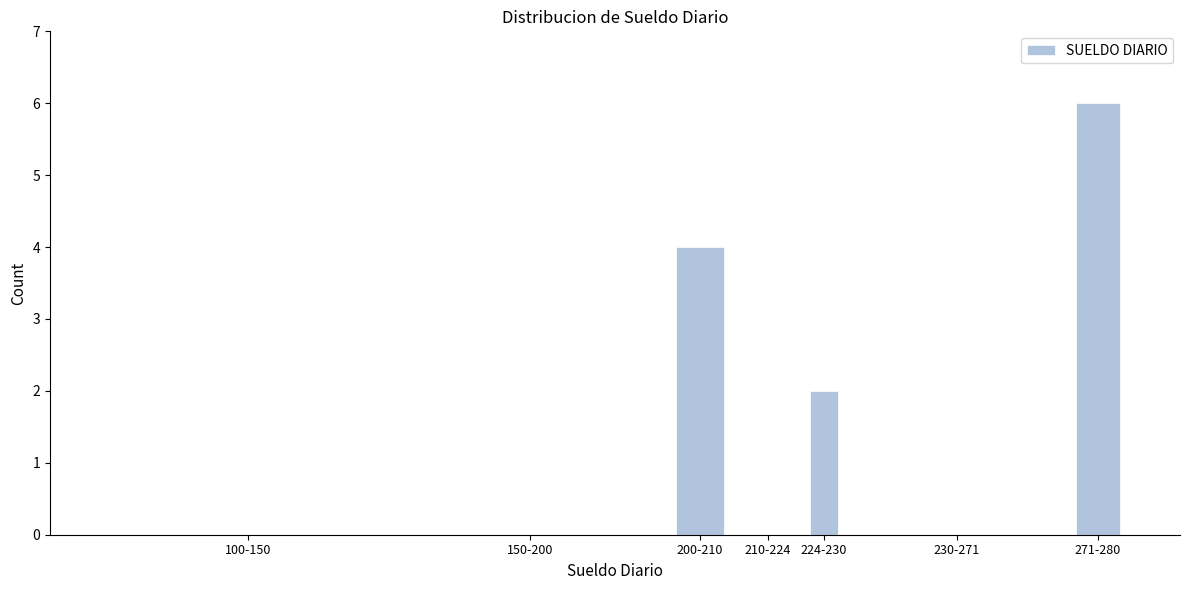

Reading left to right, extract all data points from this chart.

100-150=0	150-200=0	200-210=4	210-224=0	224-230=2	230-271=0	271-280=6